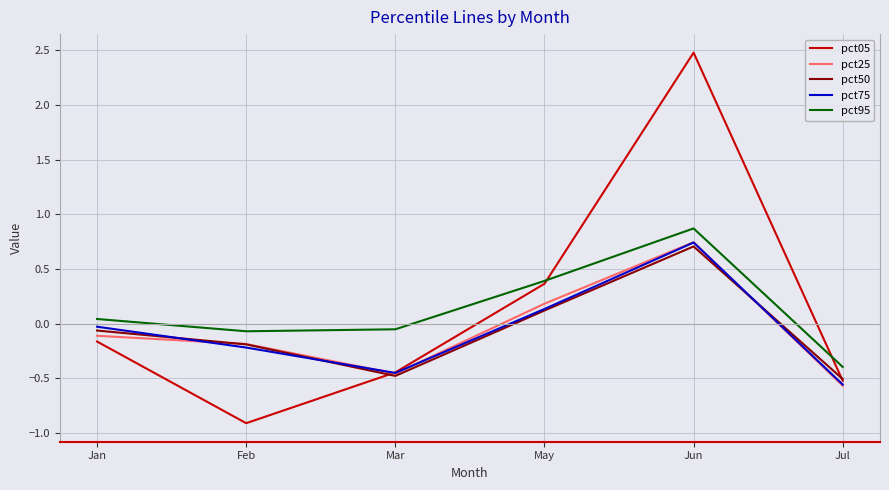

What position from the left is Jun?

5